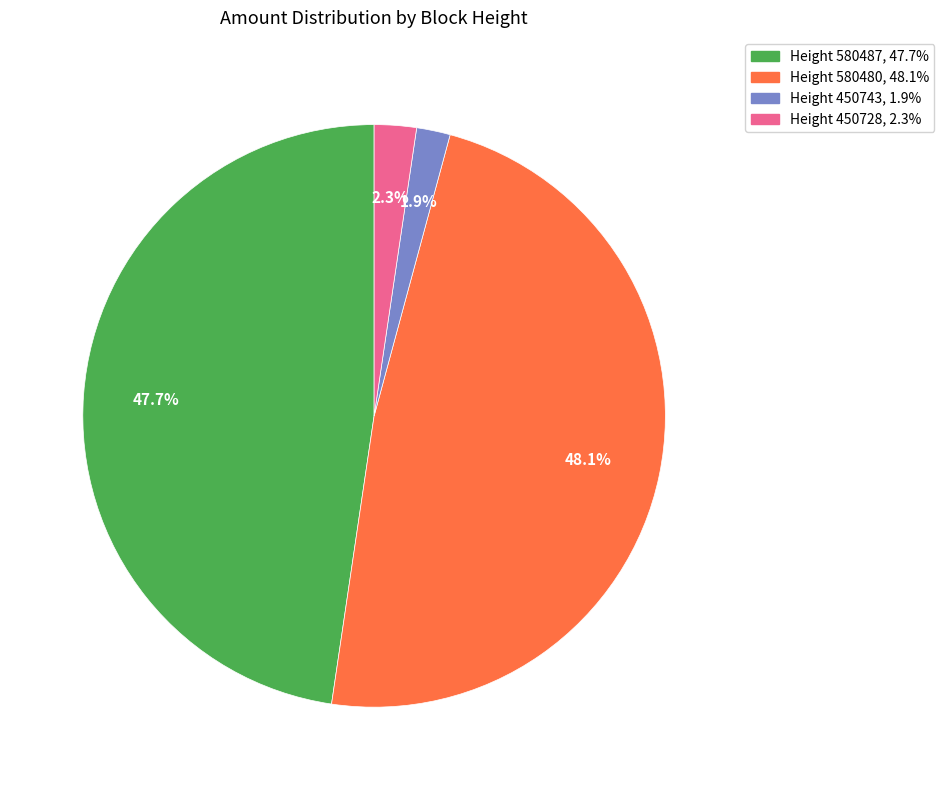

Combined, what portion of the pie is Height 580480 and Height 580487?

95.8%